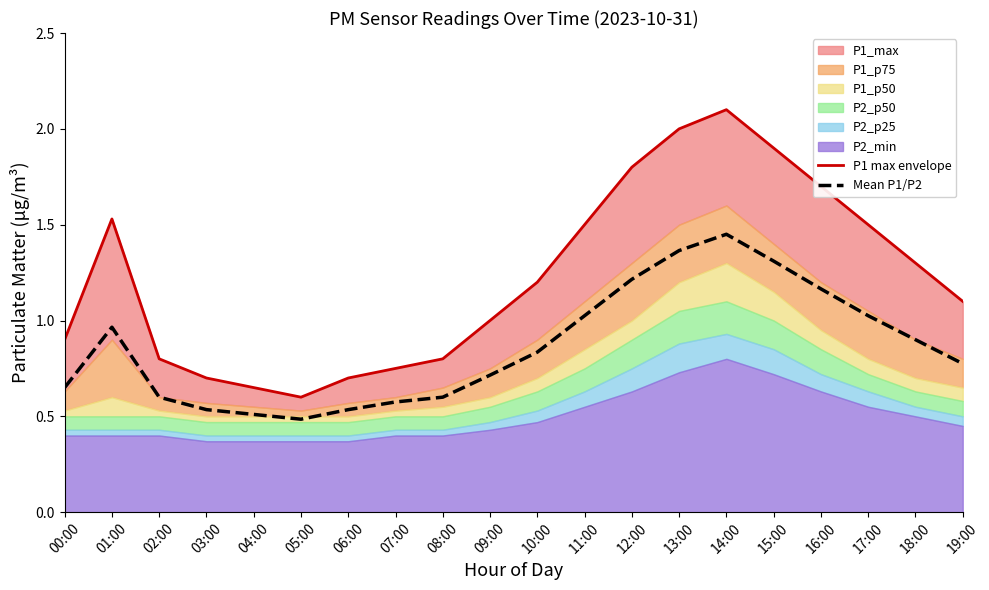

How many lines are shown in the chart?

2